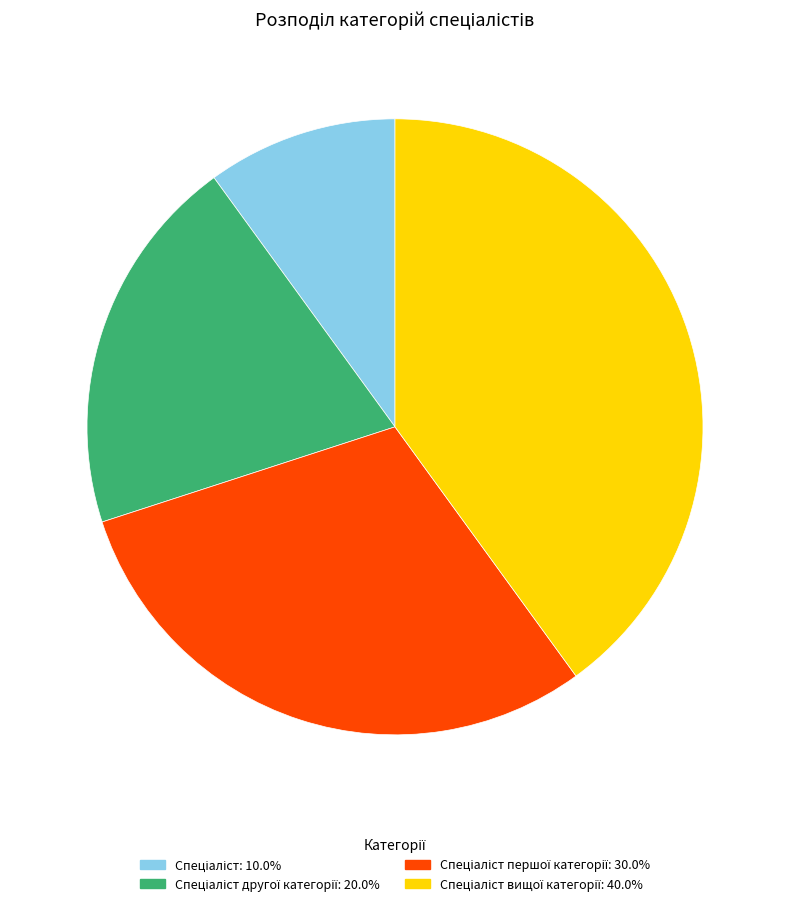

Is there a majority slice in this chart?

No